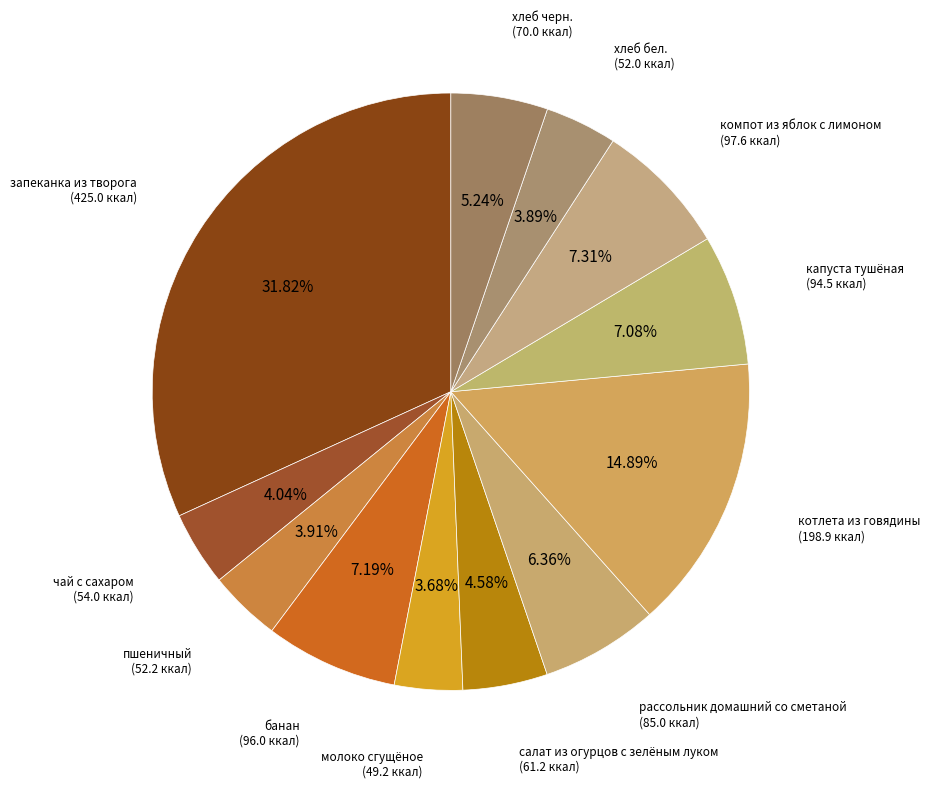

To the nearest percent, what is the difference between the largest and smallest slice percentages?

28%